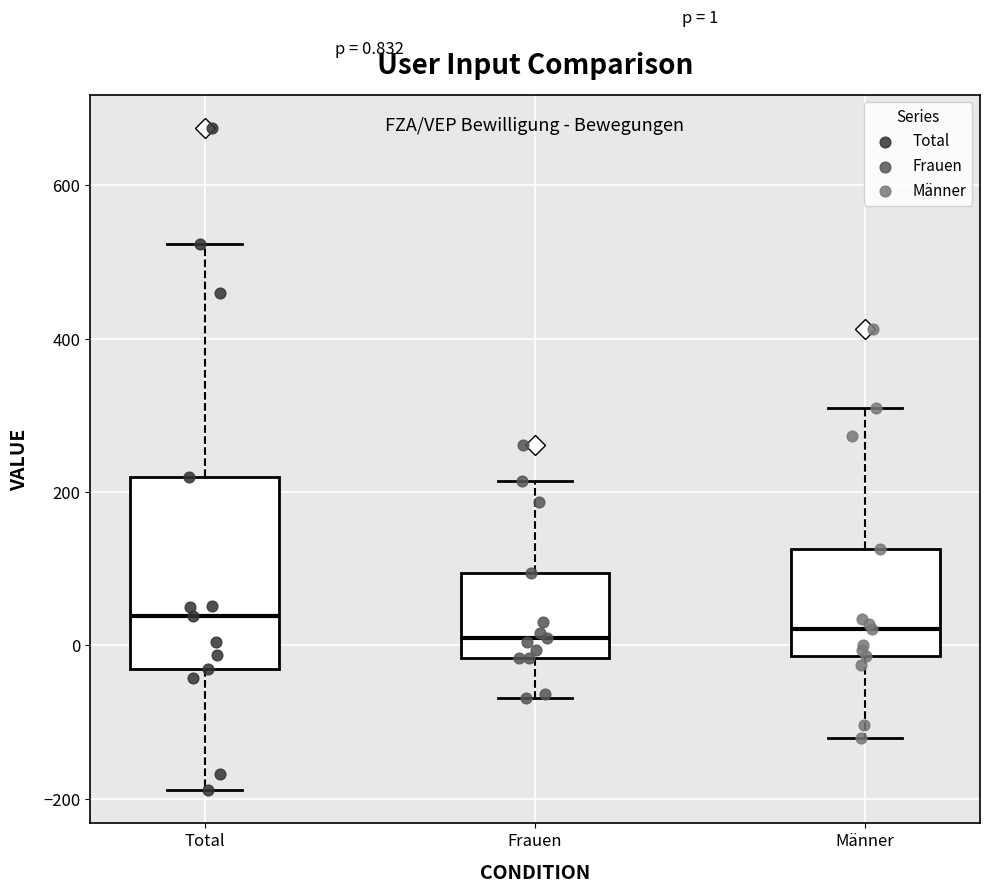

Comparing the boxes themselves (not the whiskers), which one is the tallest?

Total